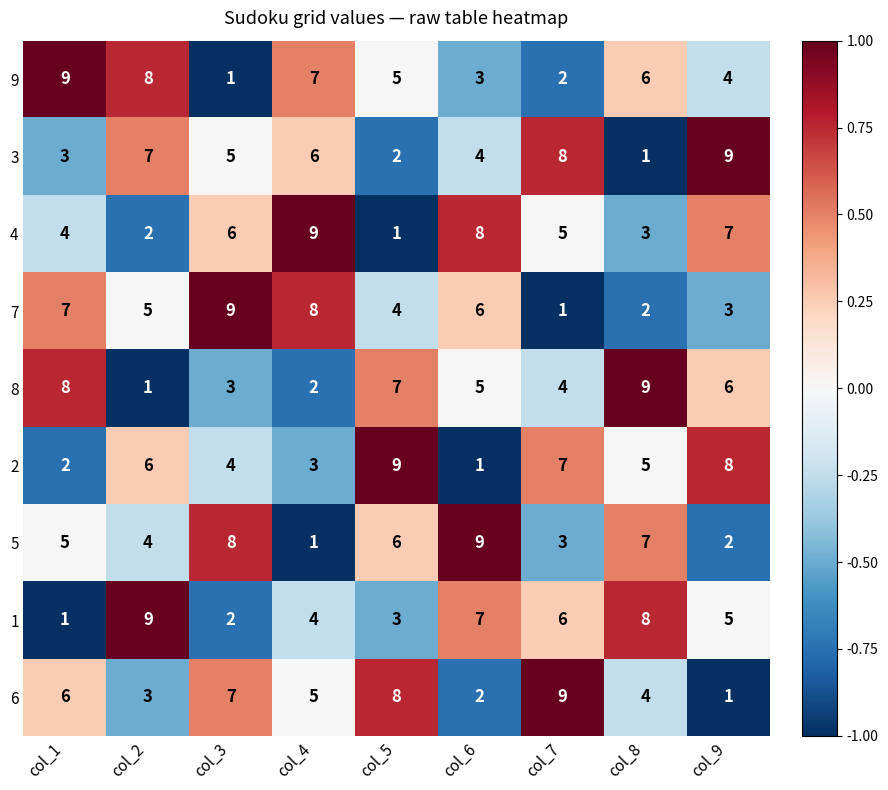

Rank the categories by 4 value from highest to lowest.

col_4, col_6, col_9, col_3, col_7, col_1, col_8, col_2, col_5